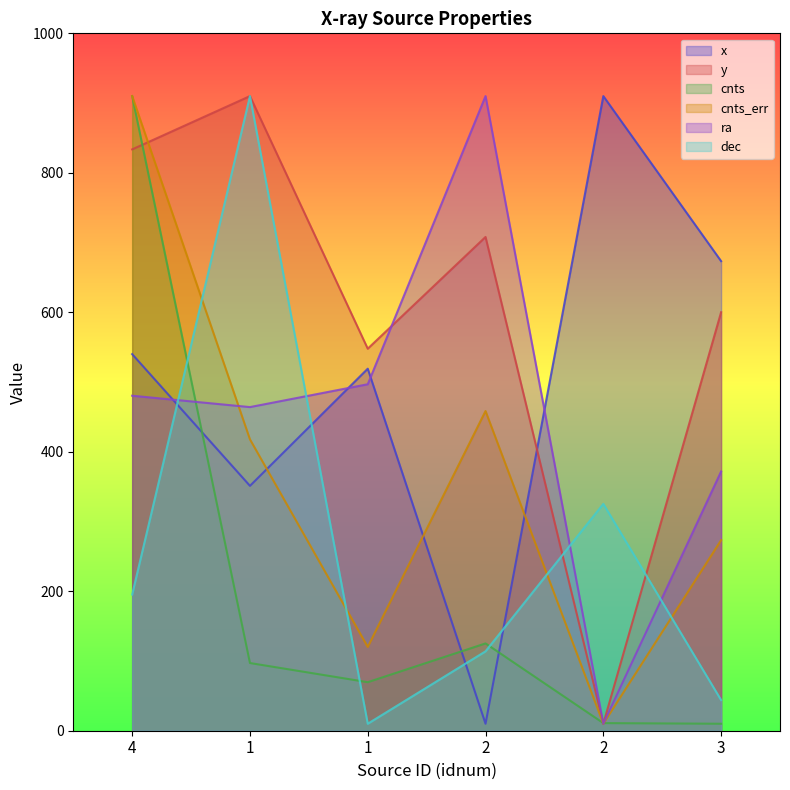

How many intersections are there between y and cnts_err?

1